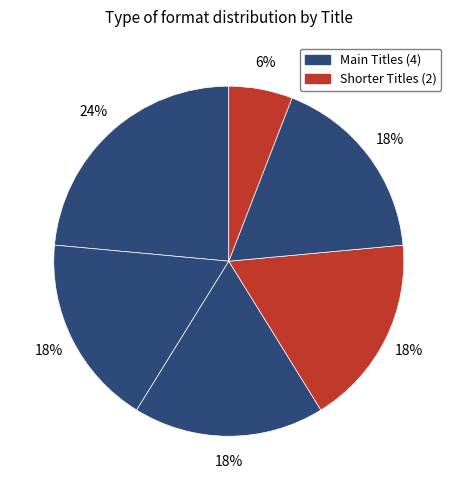

How many segments does this pie chart have?

6